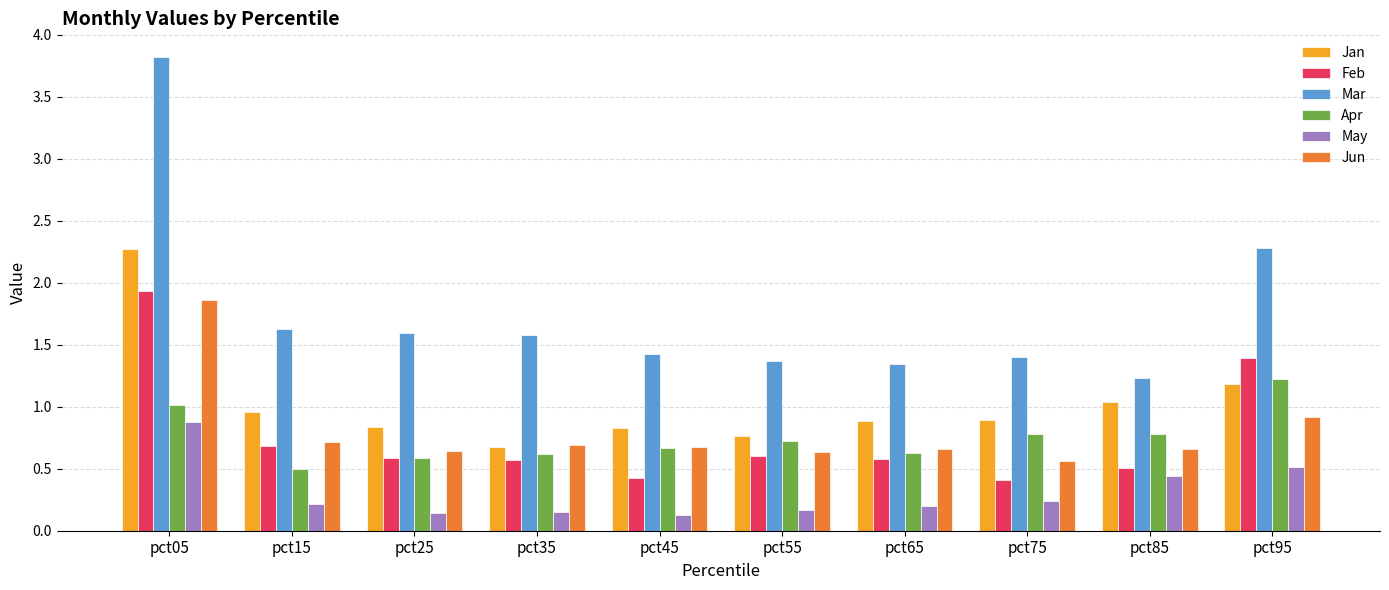

The Apr series shows 0.3 at pct75. True or false?

False